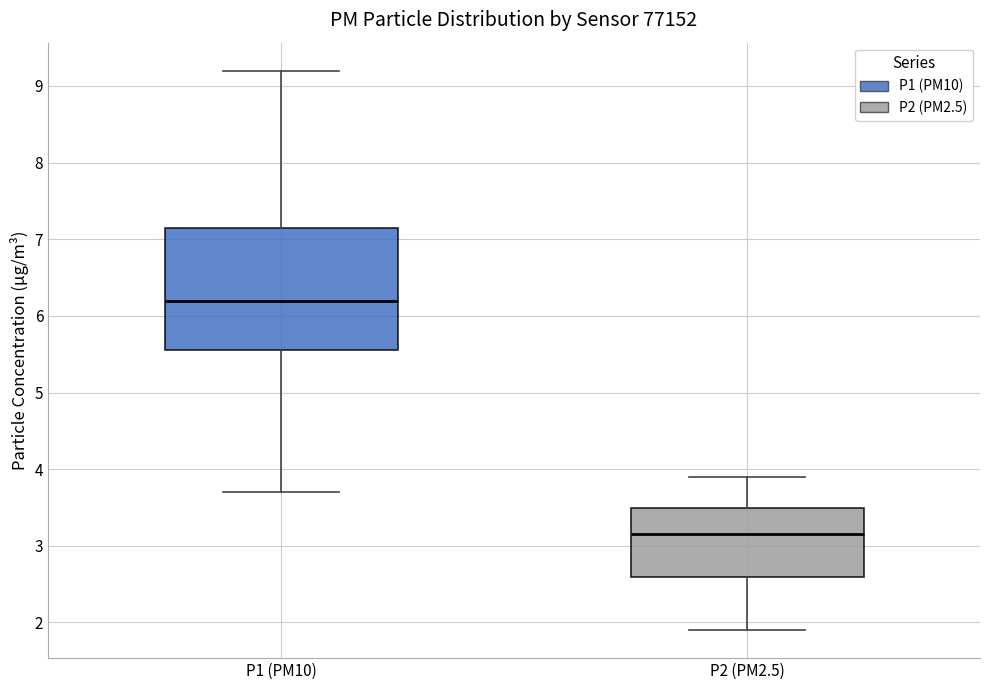

Where is the upper edge of the box for P1 (PM10) on the y-axis? The values are not printed on the chart, so give them approximately, as read against the axis.

7.2